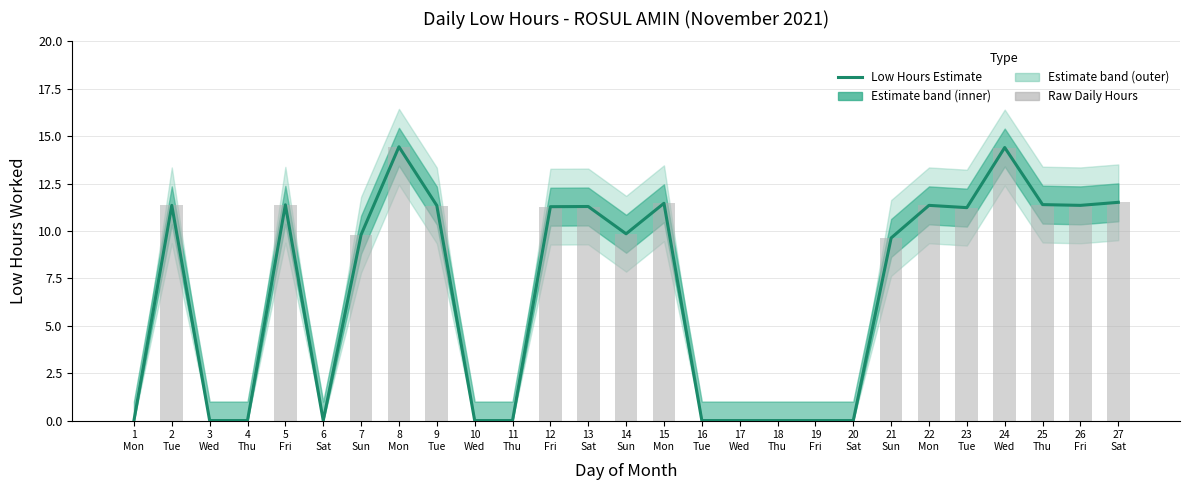

What is the sum of the Low Hours Estimate values at 25
Thu and 11
Thu?

11.4